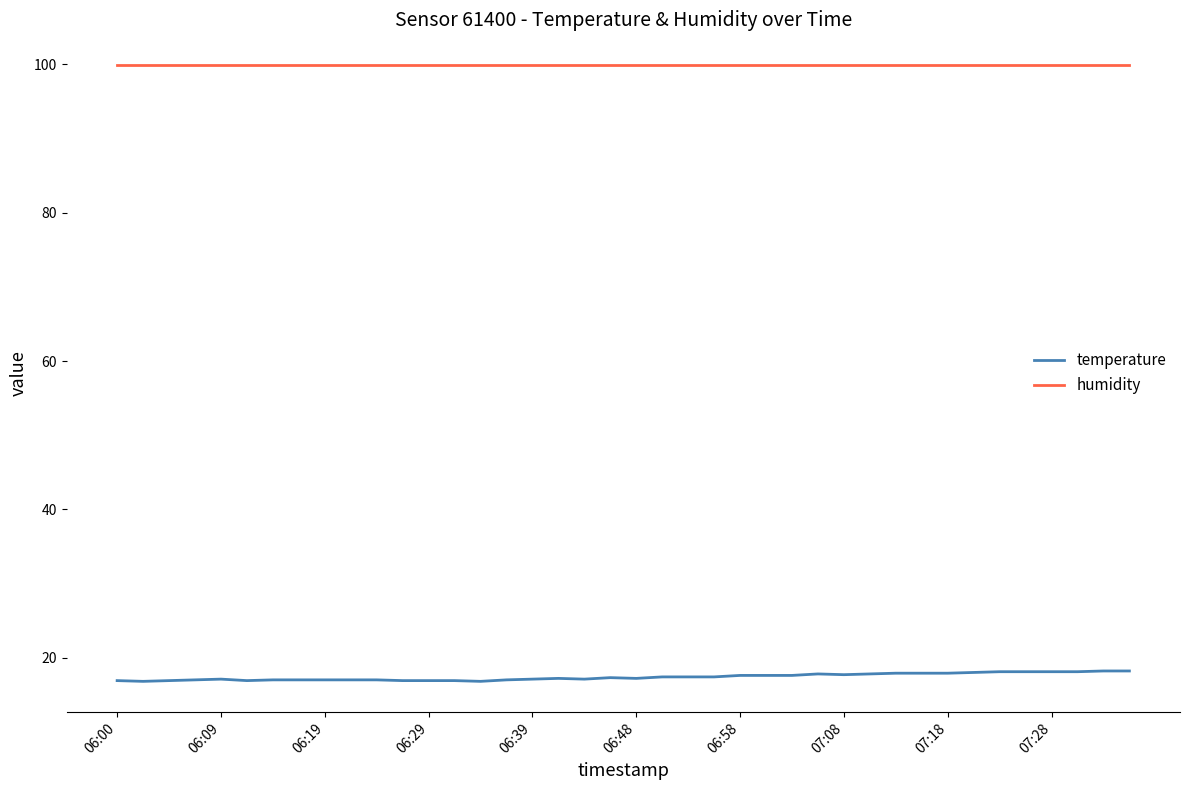

What is the sum of all temperature values?

695.8